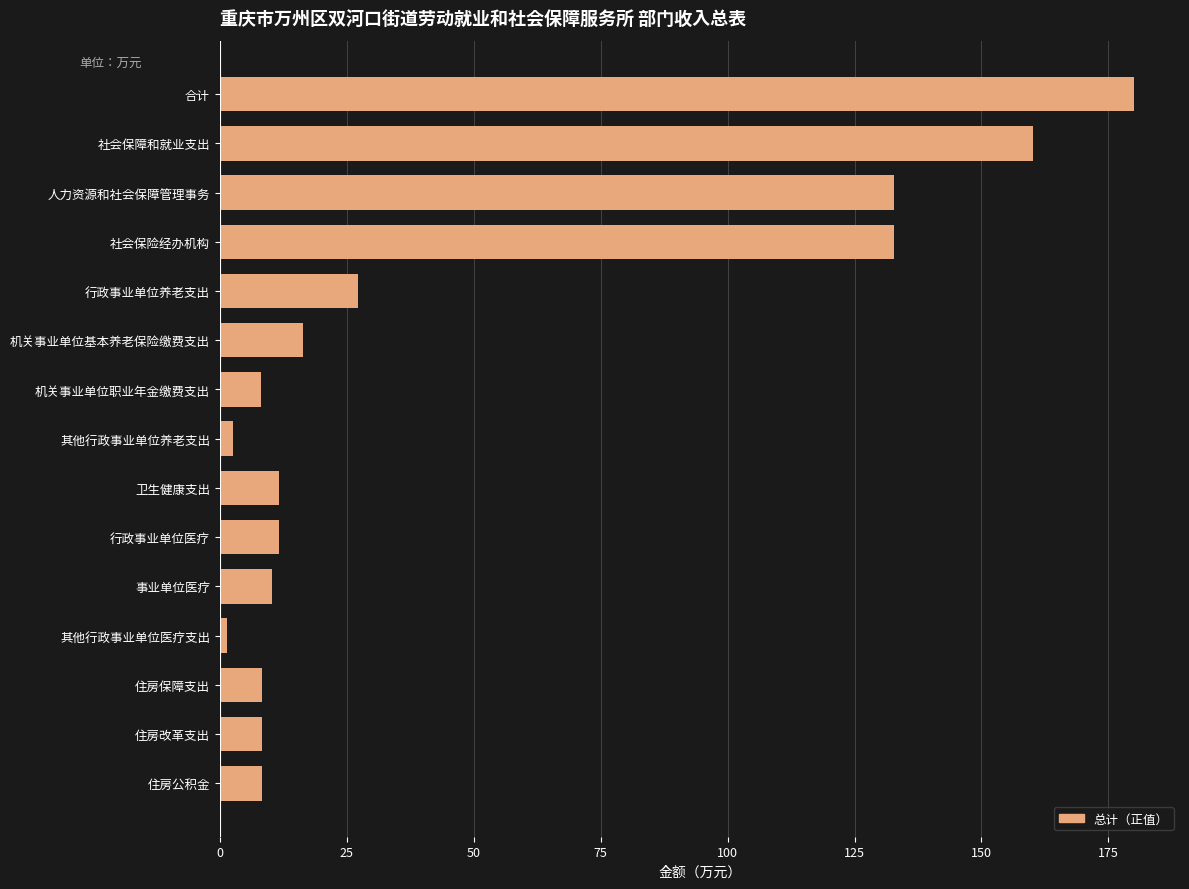

How many bars are there in total?

15